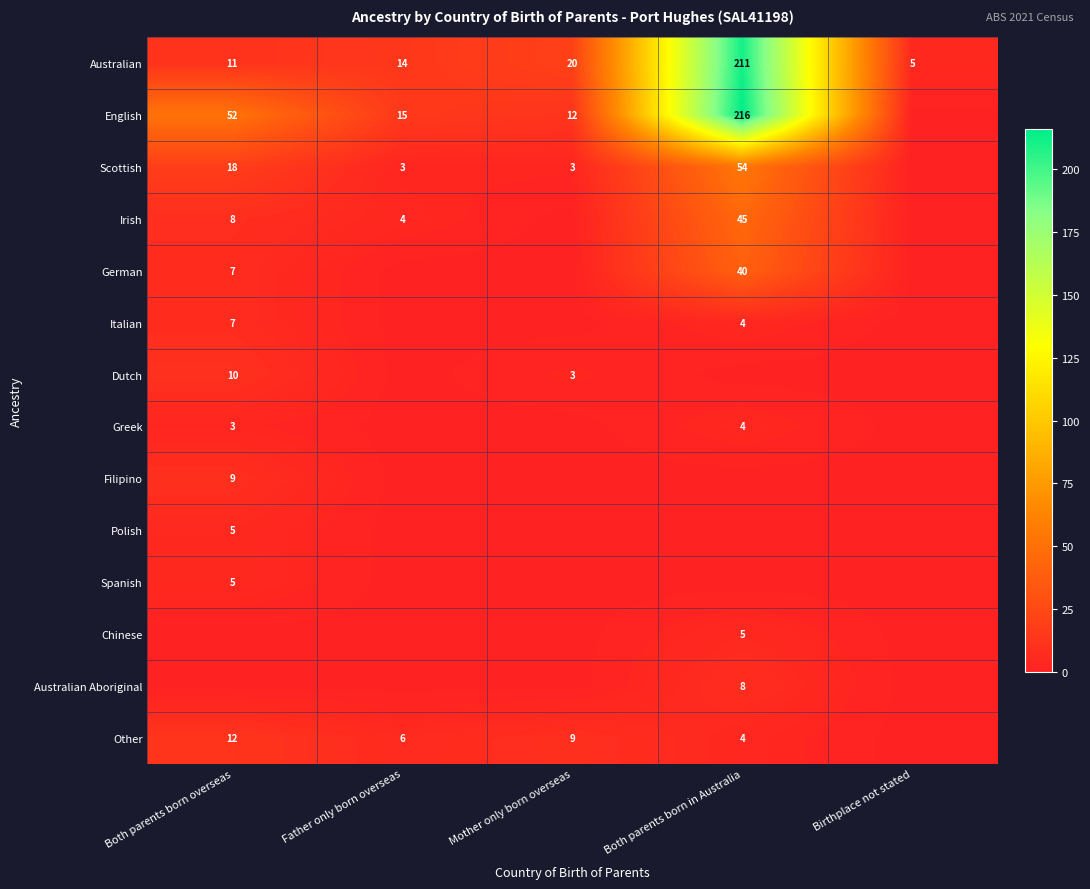

At how many categories does at least one series exceed 60?

1